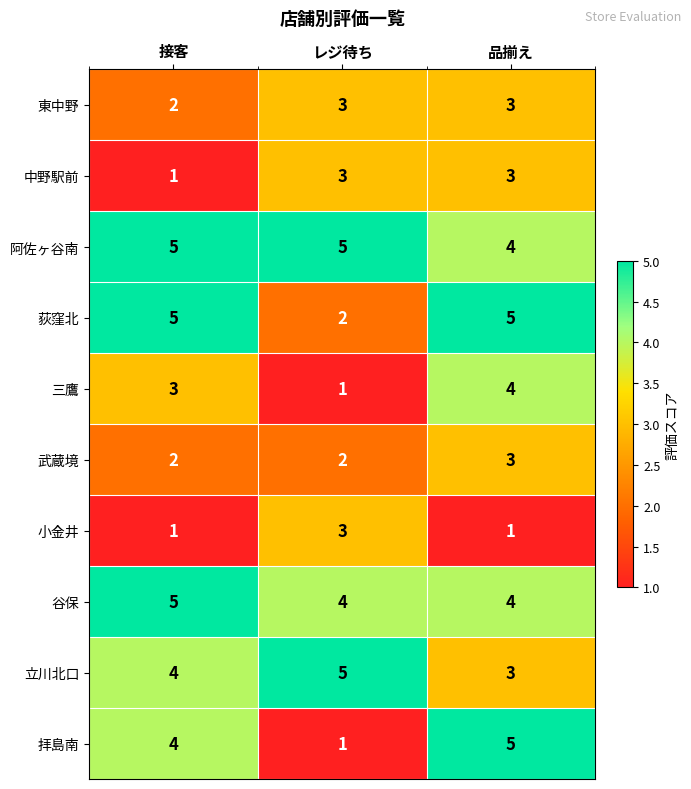

What is the sum of all 拝島南 values?

10